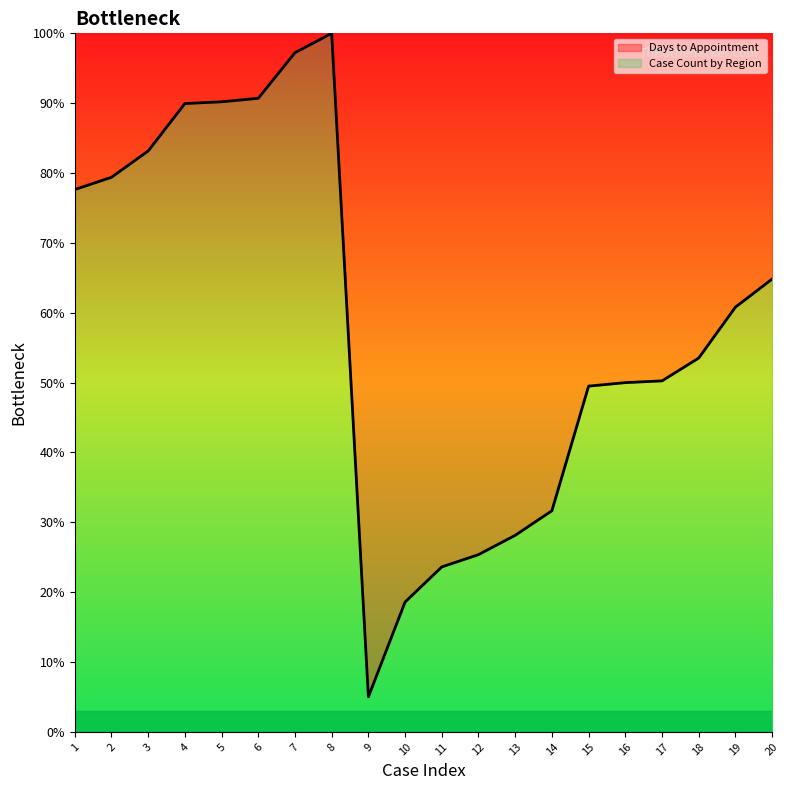

What is the sum of all values?

1169.6